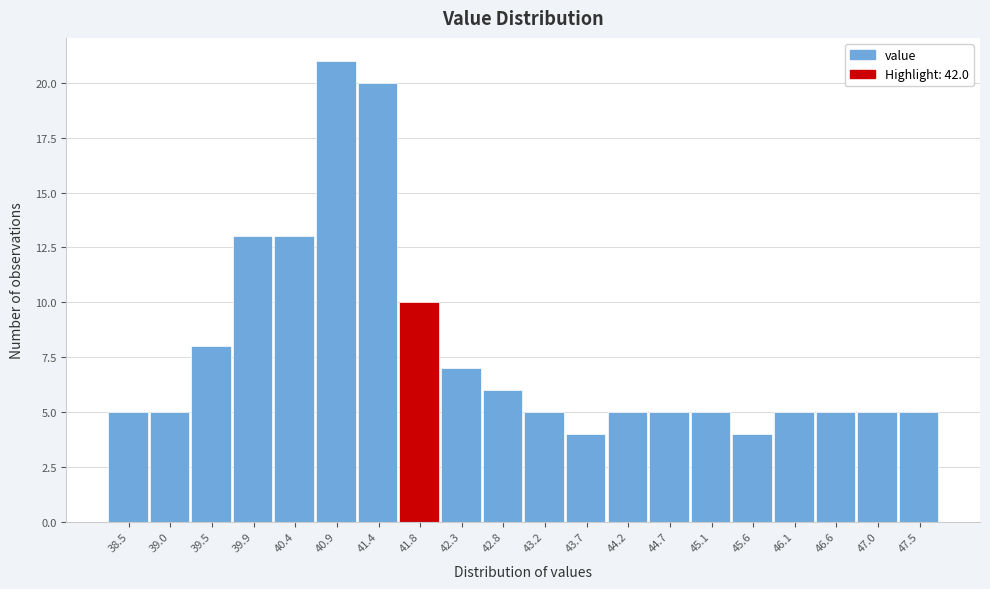

Reading left to right, extract all data points from this chart.

5	5	8	13	13	21	20	10	7	6	5	4	5	5	5	4	5	5	5	5